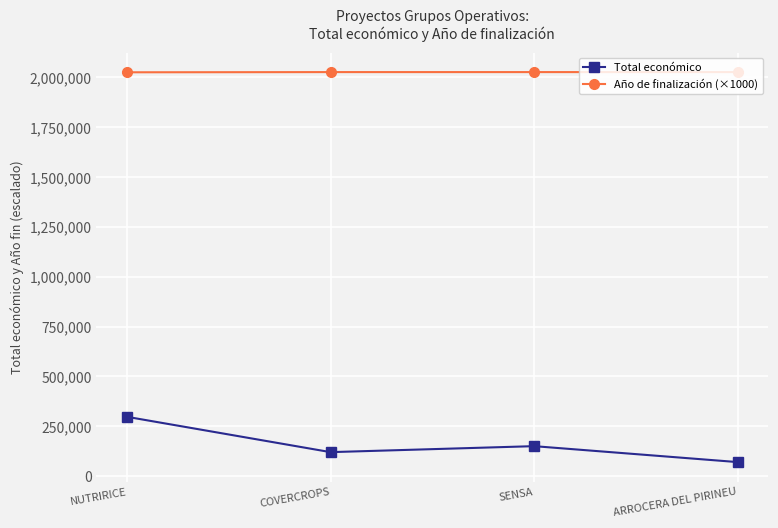

Is the value of Total económico at COVERCROPS greater than the value of Año de finalización (×1000) at NUTRIRICE?

No